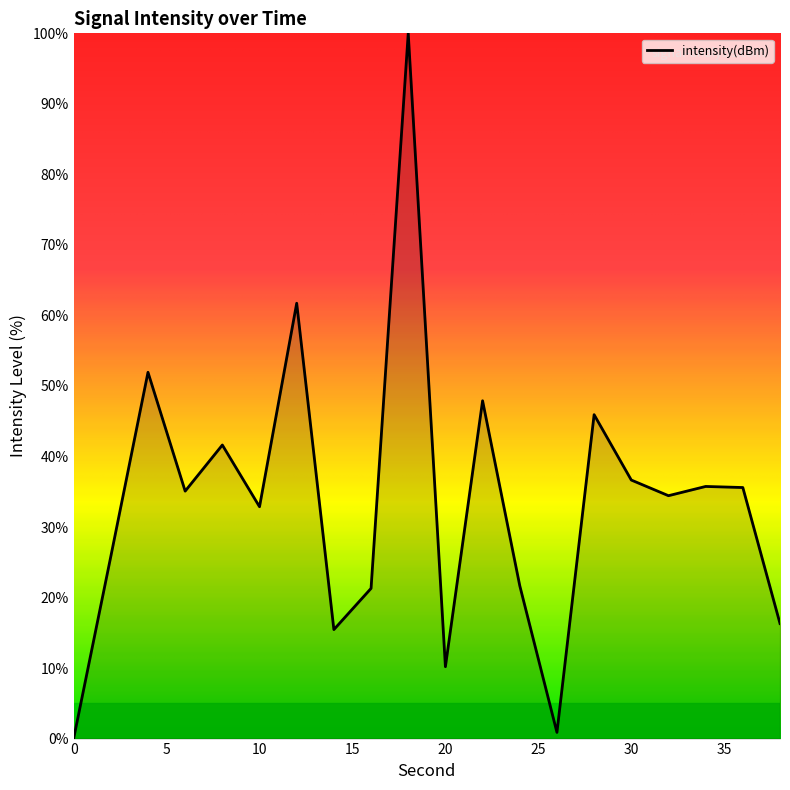

How many distinct data groups are displayed?

1